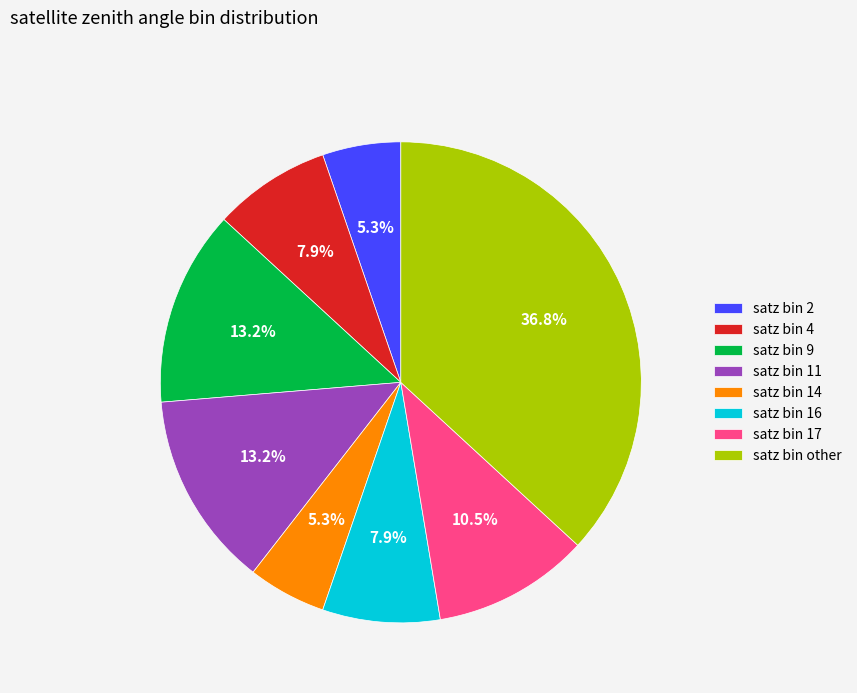

Approximately how many times larger is the value at satz bin 4 compared to satz bin 16?

1.0